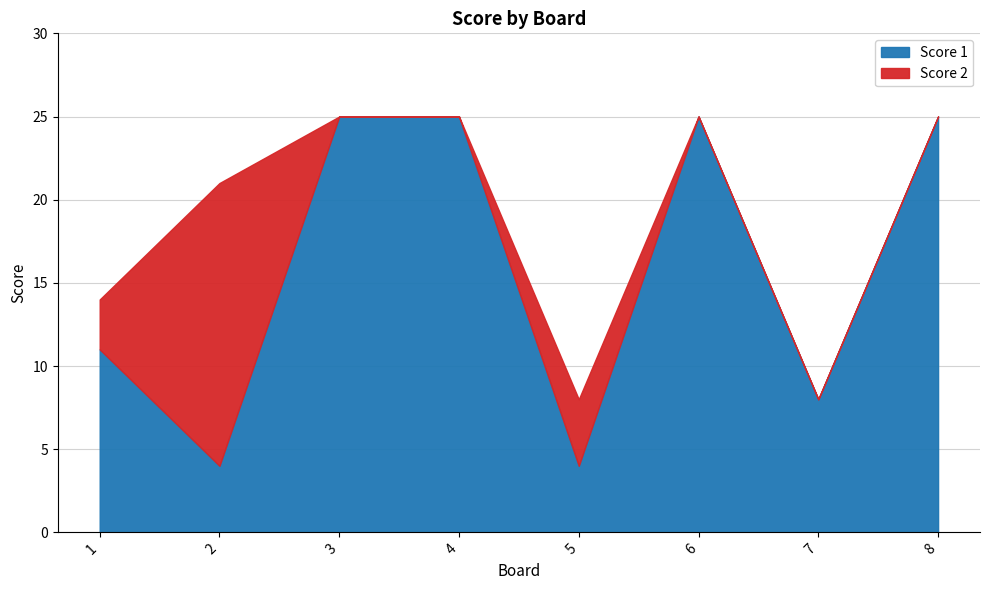

What is the value of the 7th point from the left?

8